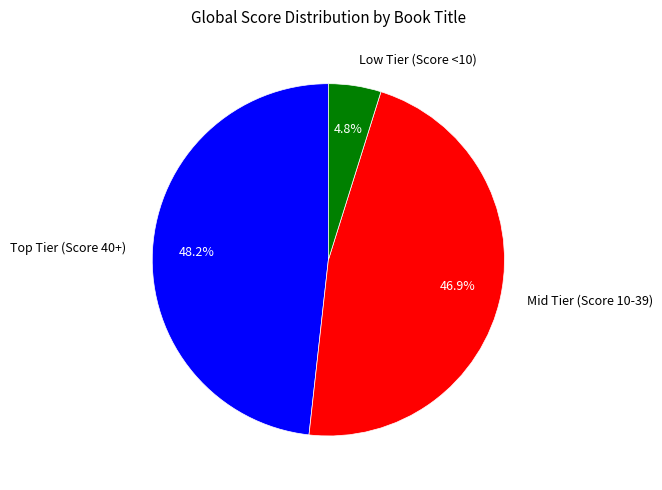

What percentage is NOT represented by Mid Tier (Score 10-39)?

53.1%